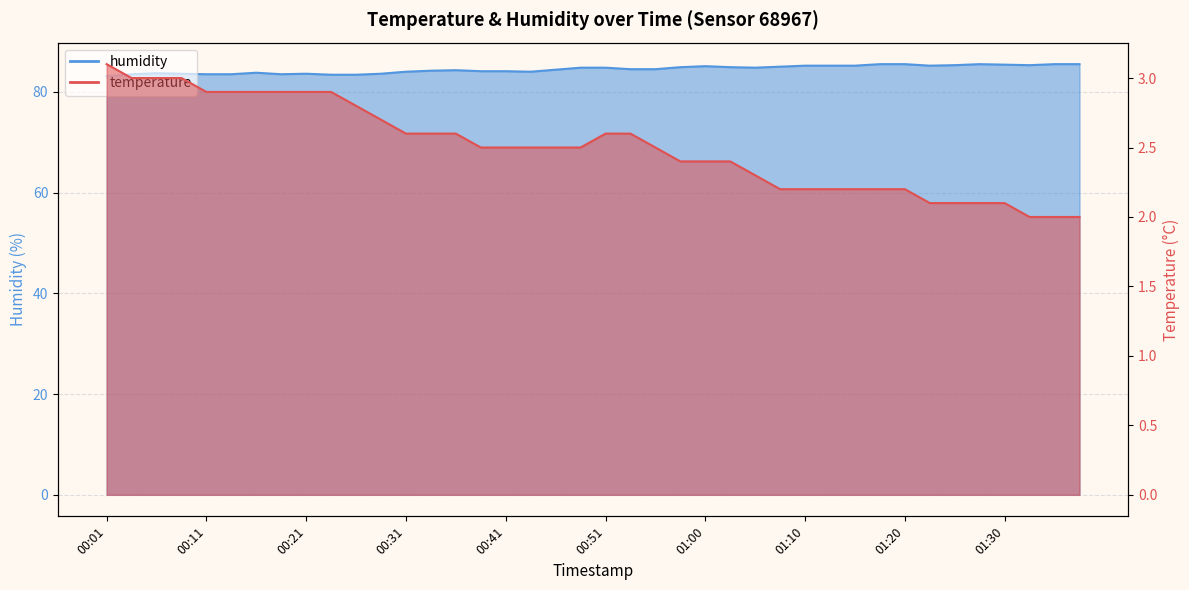

True or false: temperature and humidity cross at least once.

False